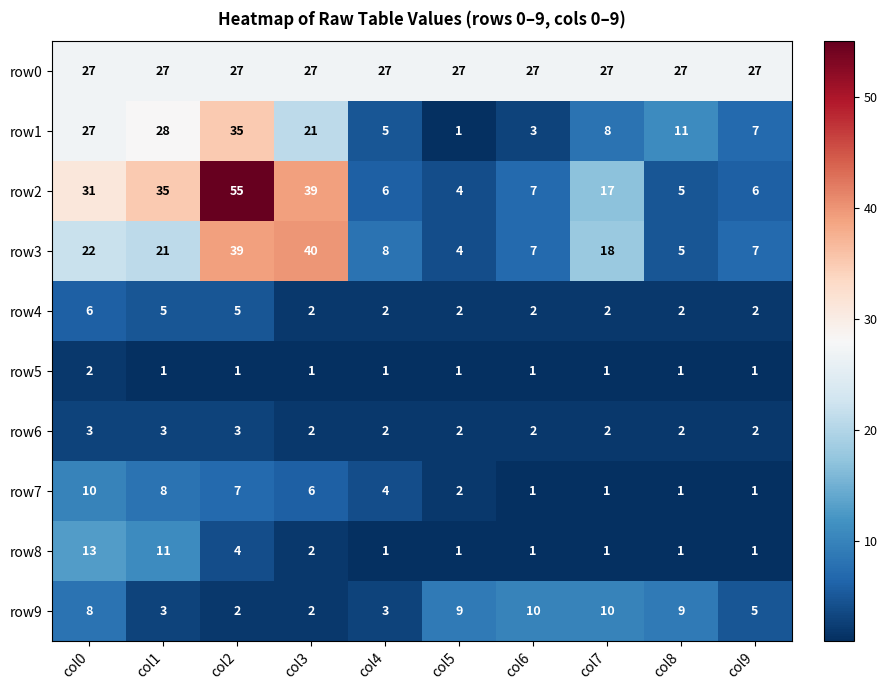

What is the sum of the row2 values at col6 and col2?

62